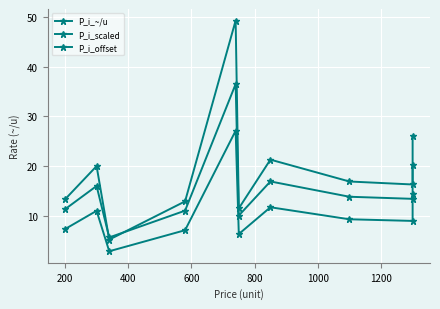

What is the minimum value for P_i_offset?

5.6